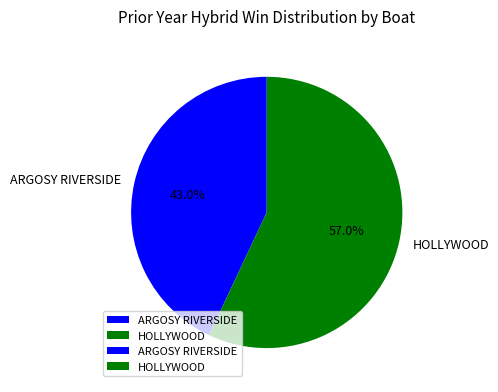

What is the ratio of the value at HOLLYWOOD to the value at ARGOSY RIVERSIDE?

1.3